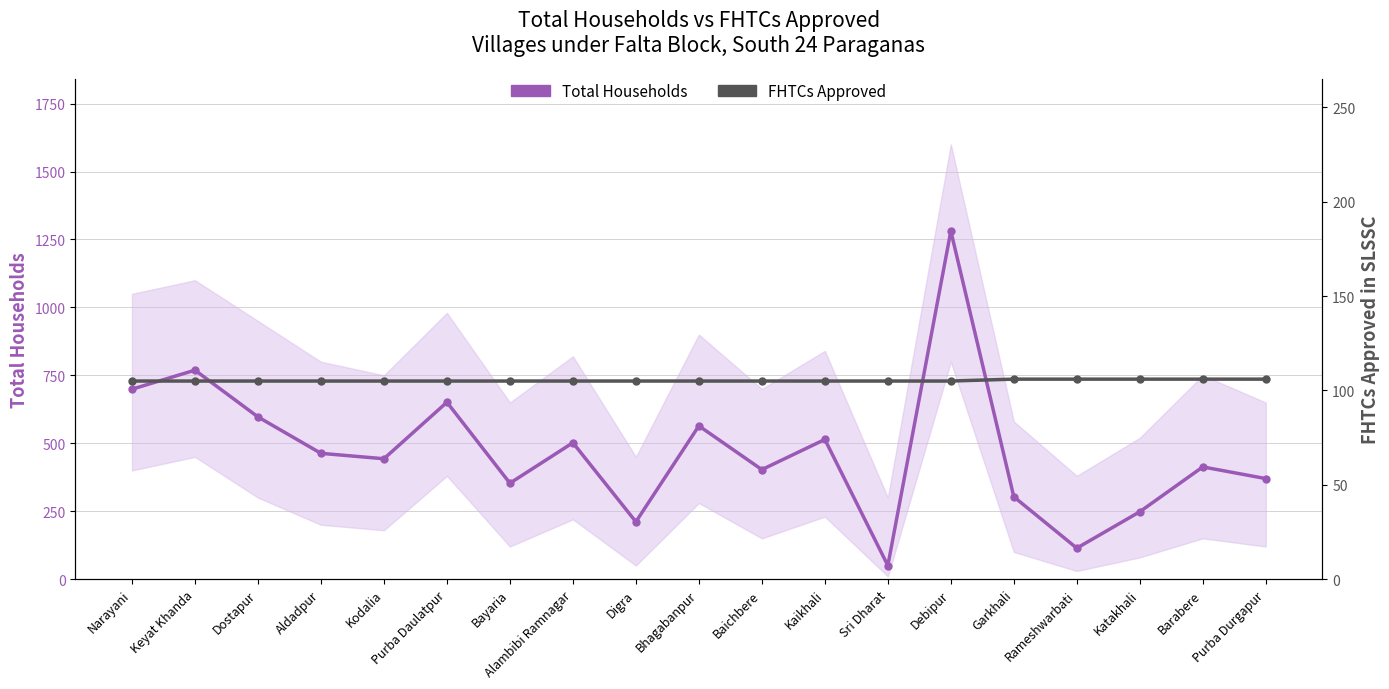

At Keyat Khanda, list the series in order from smallest to largest.

FHTCs Approved, Total Households